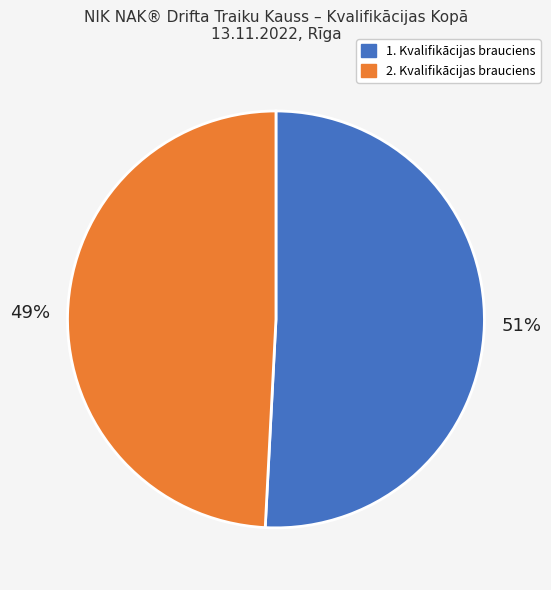

Does any single category account for the majority?

Yes